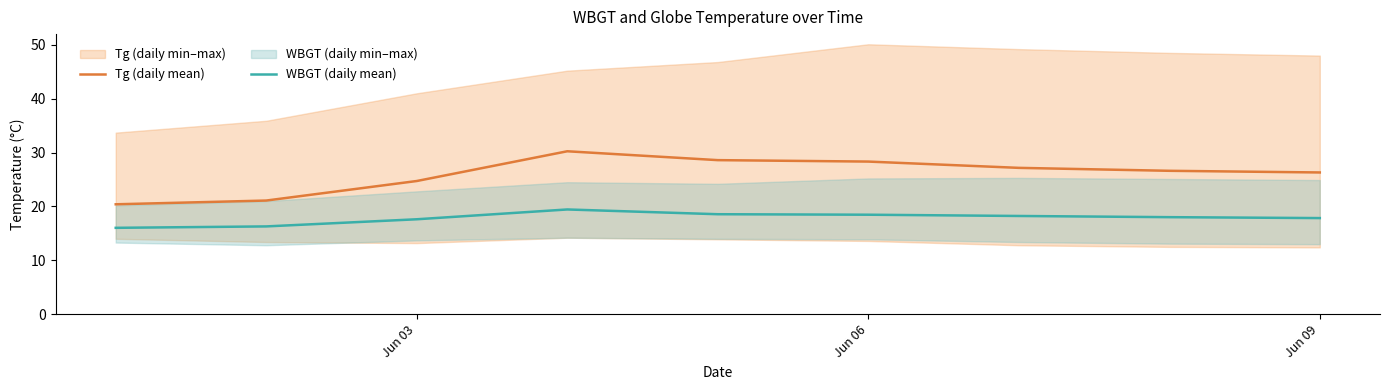

Reading right to left, extract all data points from this chart.

Tg (daily mean): 26.3	26.6	27.2	28.3	28.6	30.2	24.7	21.1	20.4
WBGT (daily mean): 17.8	18.0	18.2	18.5	18.6	19.4	17.6	16.3	16.0